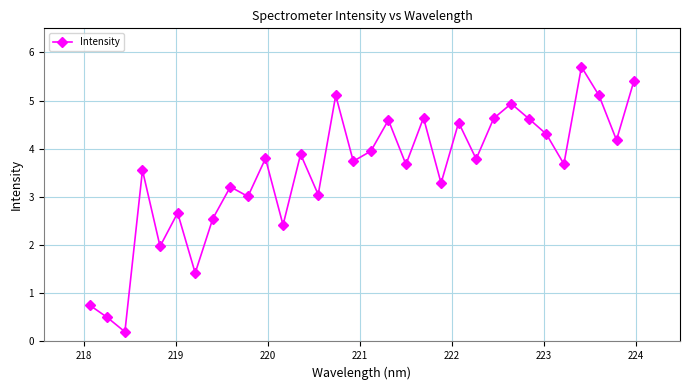

What is the value of the 17th point from the left?

4.0